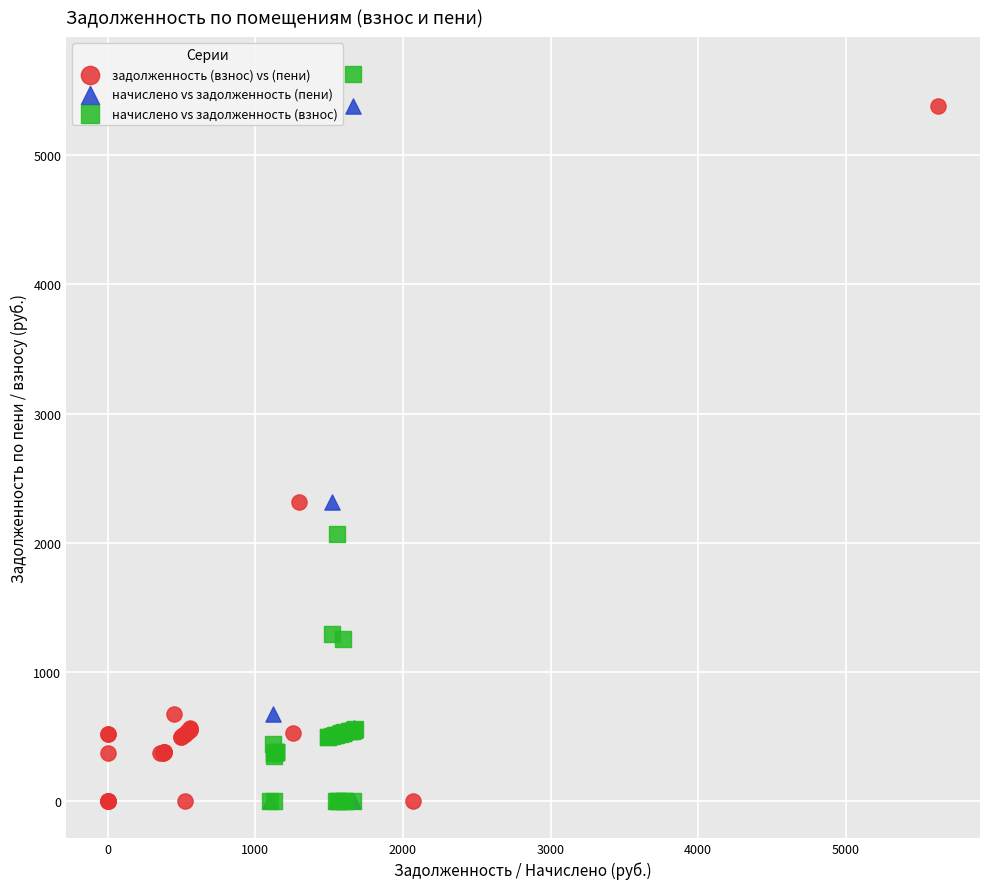

Which series contains the highest Y value?

начислено vs задолженность (взнос)